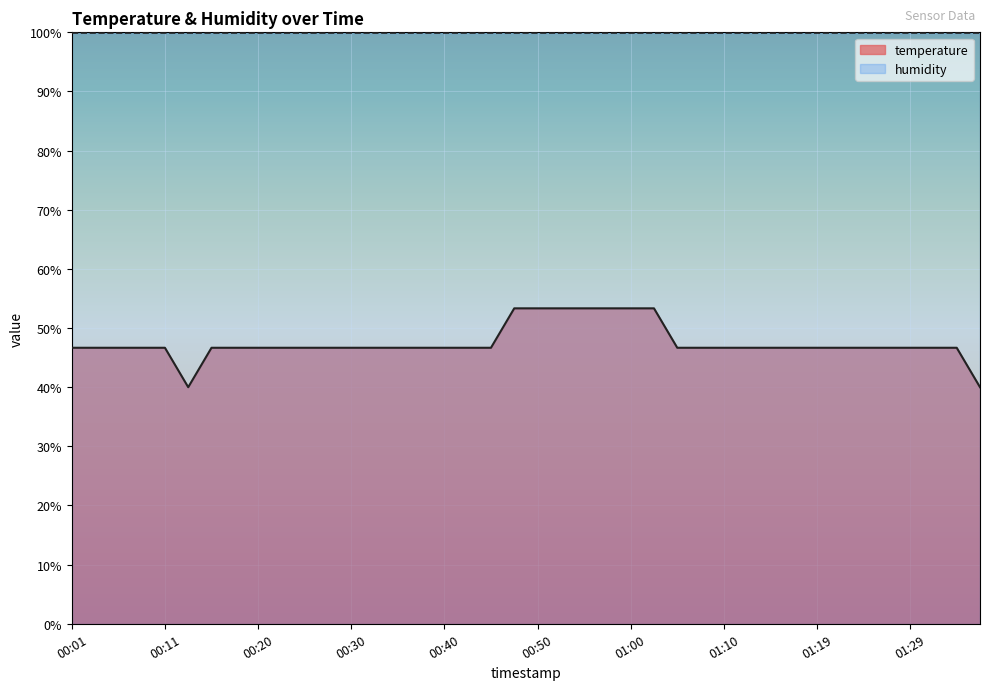

What is the approximate value at 01:24?

46.7